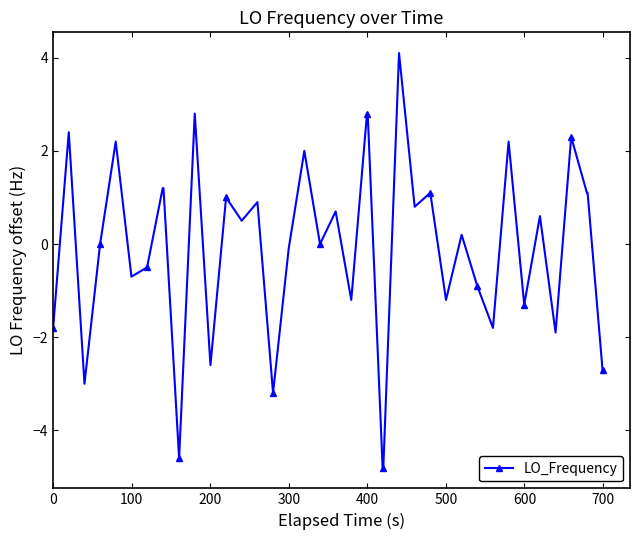

True or false: there are more than 0 points higher than both neighbors.

True